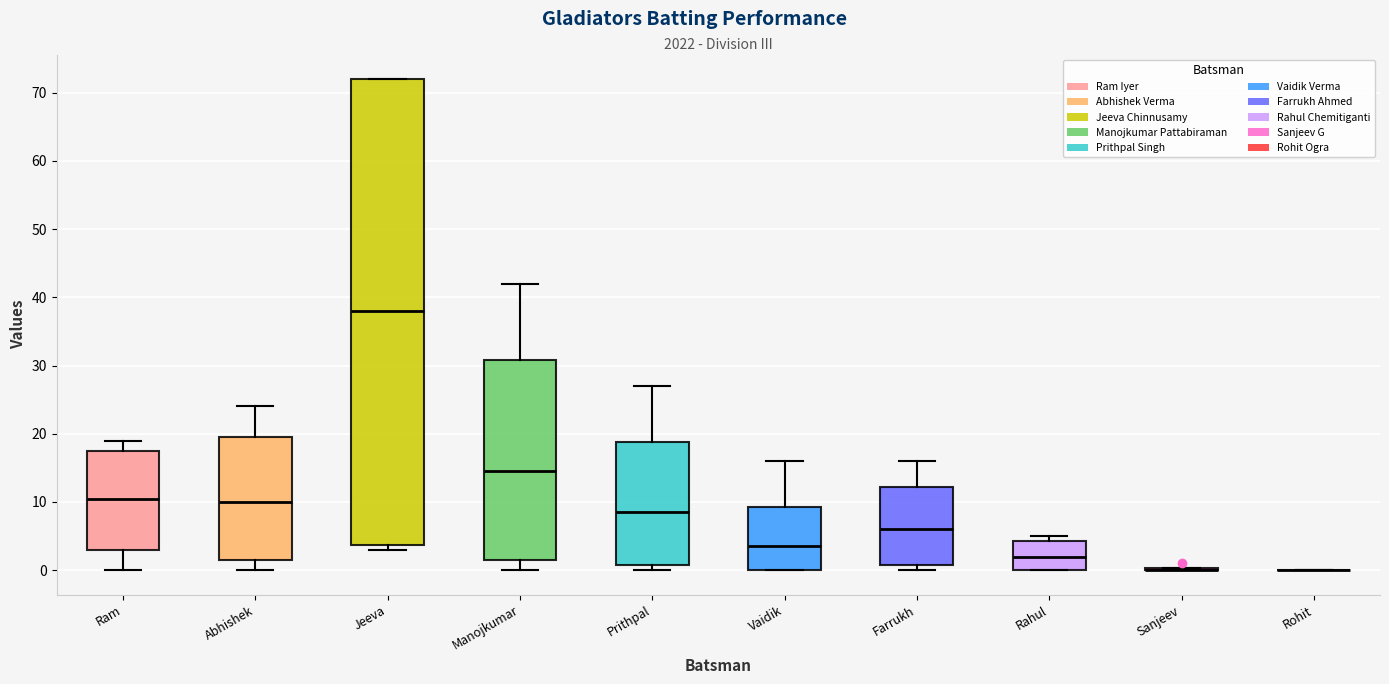

Comparing the boxes themselves (not the whiskers), which one is the tallest?

Jeeva